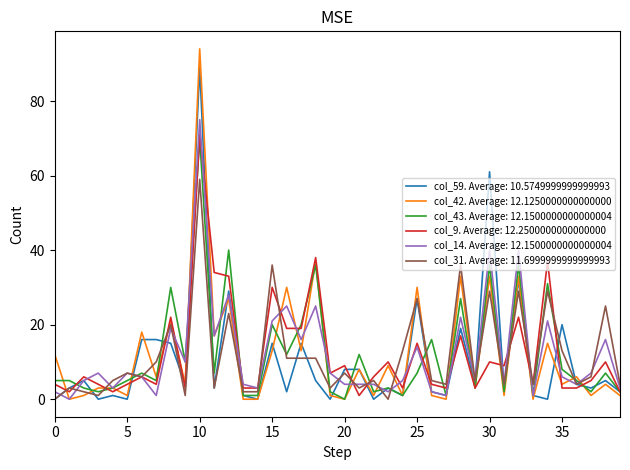

Which series has the widest spread of values?

col_42. Average: 12.1250000000000000